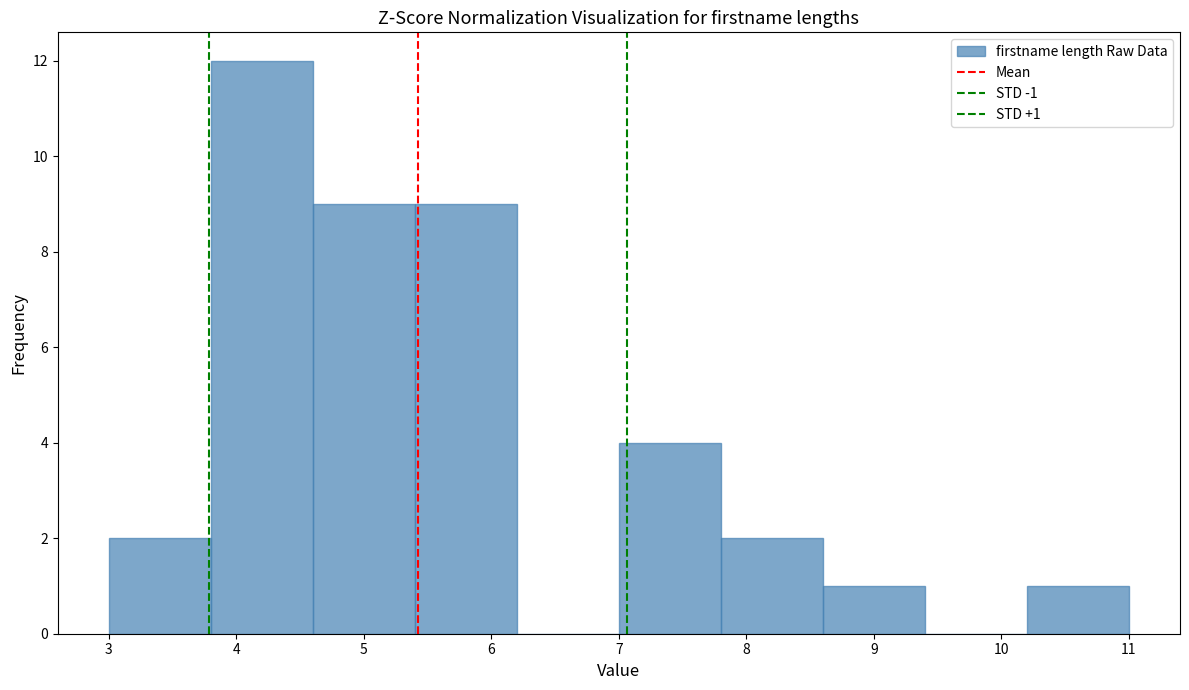

Which range on the x-axis has the tallest bar?

3.8 to 4.6